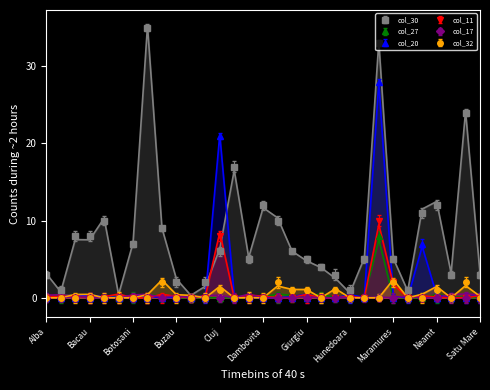

What is the difference between the maximum and second lowest values in the col_11 series?

10